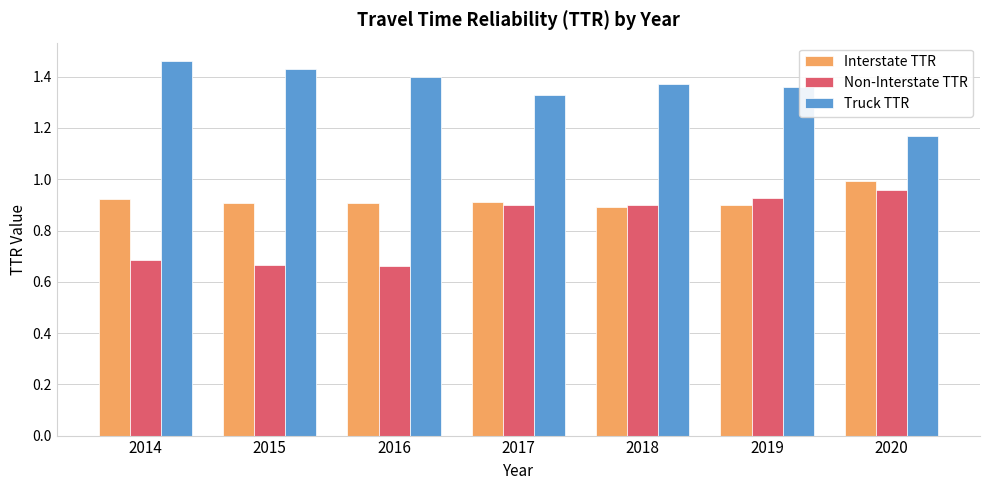

The Non-Interstate TTR series shows 0.9 at 2018. True or false?

True